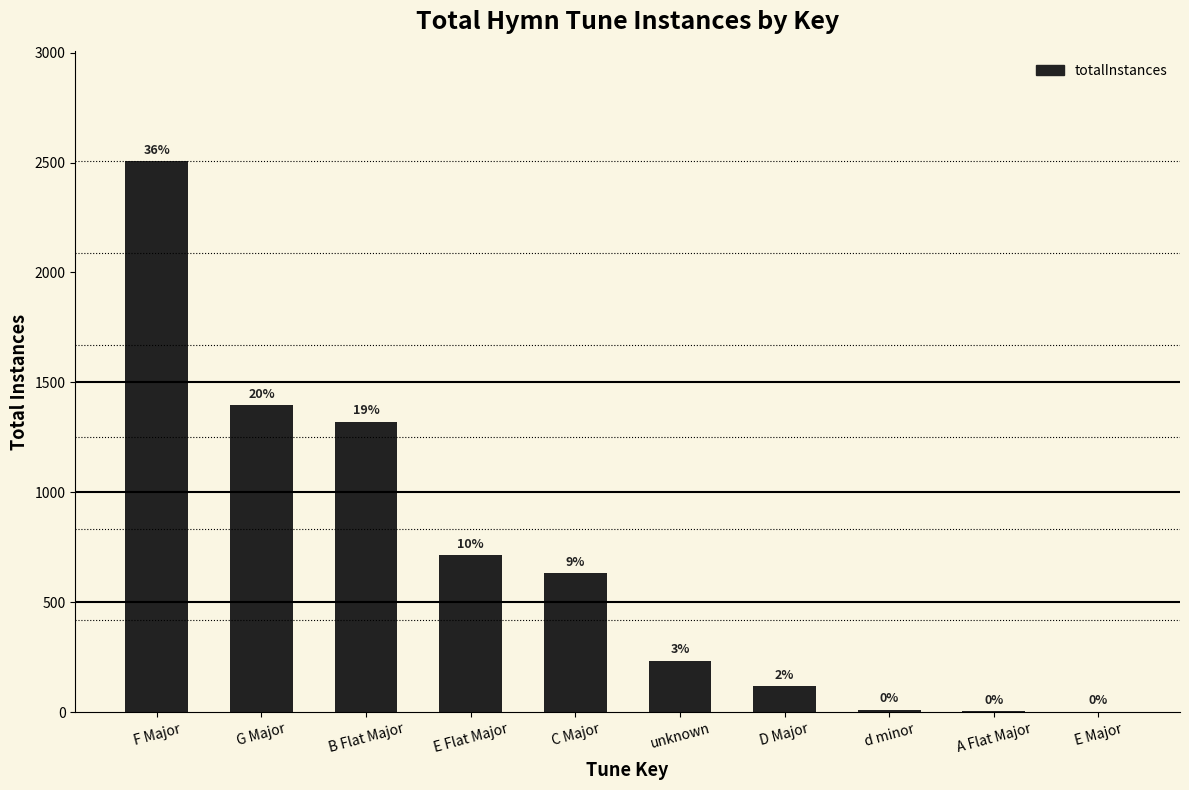

What is the average value?

694